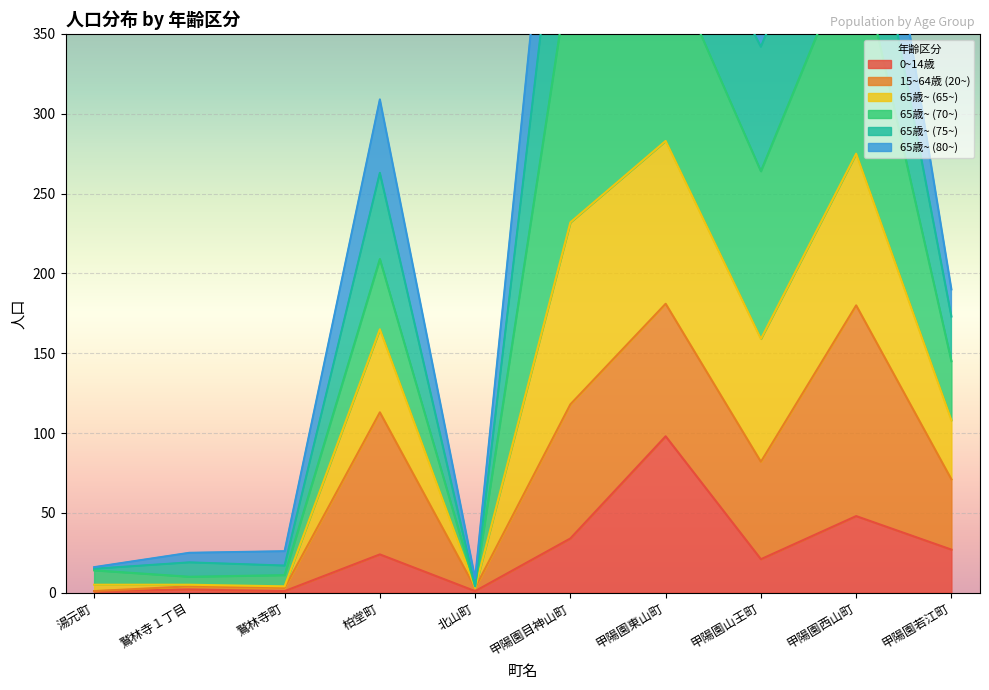

The value of 0~14歳 at 甲陽園目神山町 is 34. True or false?

True